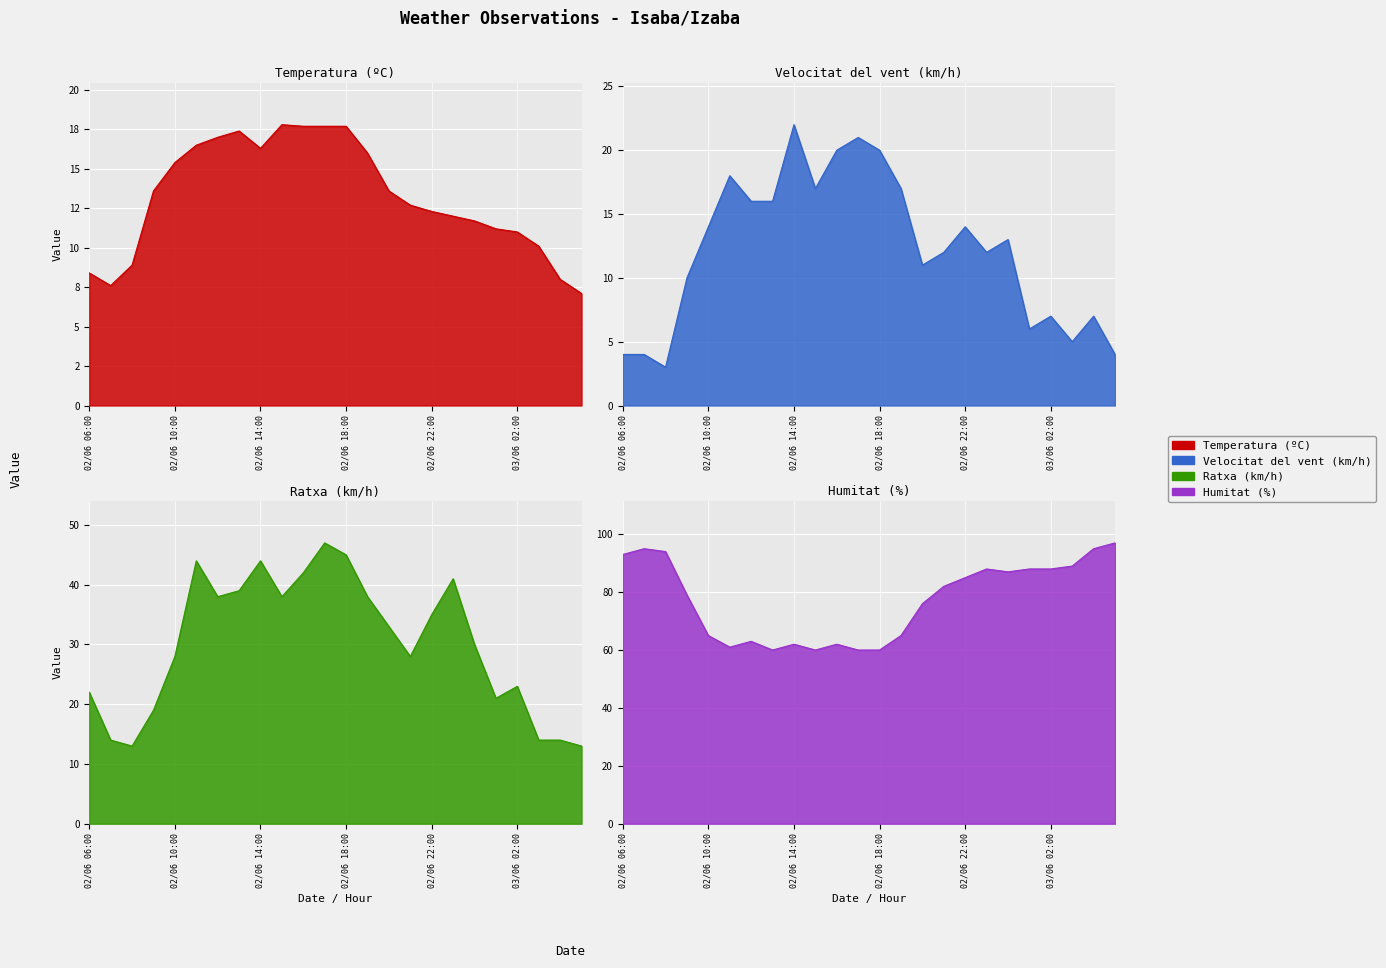

List the series in order of their peak value, highest first.

Humitat (%), Ratxa (km/h), Velocitat del vent (km/h), Temperatura (ºC)